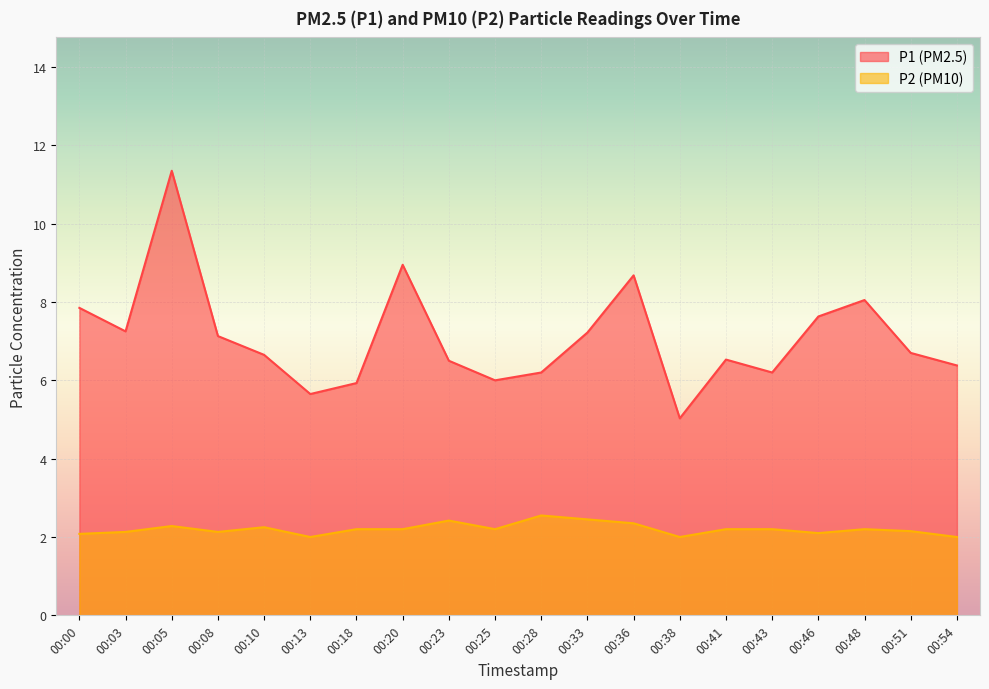

True or false: P1 and P2 intersect in this chart.

False